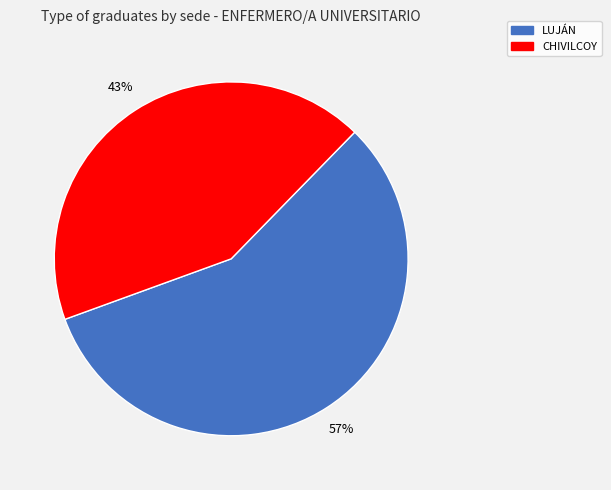

Between LUJÁN and CHIVILCOY, which is larger?

LUJÁN